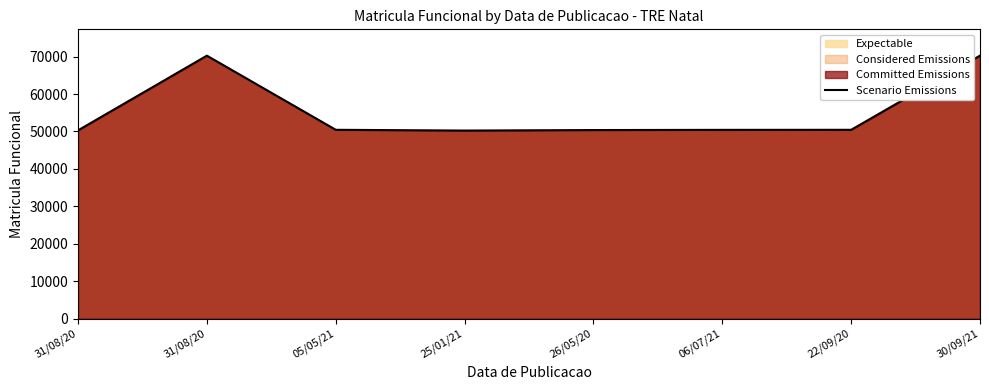

Which label corresponds to the largest value in the chart?

30/09/21